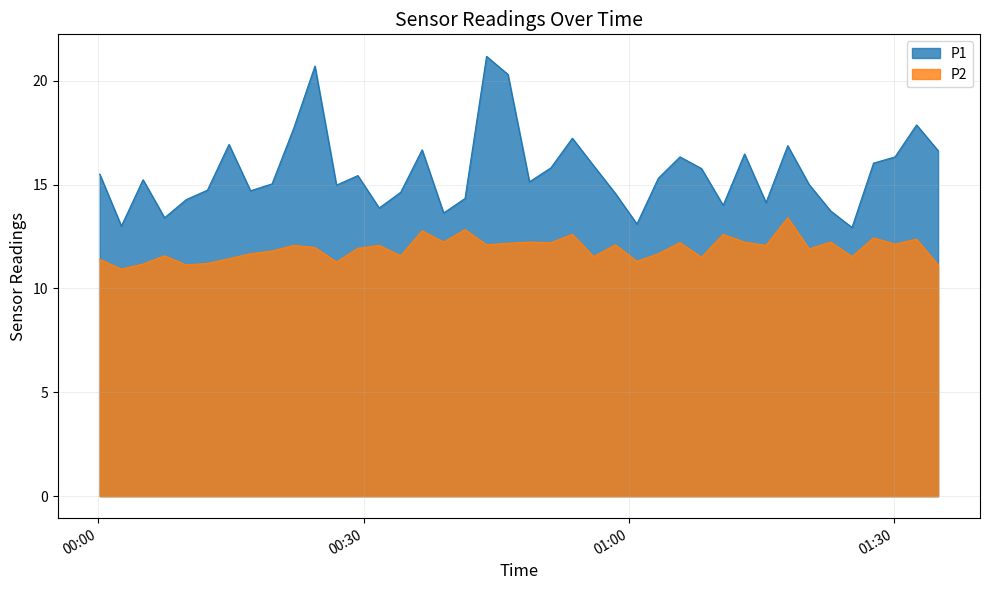

How many values in the P1 series are below 15?

16